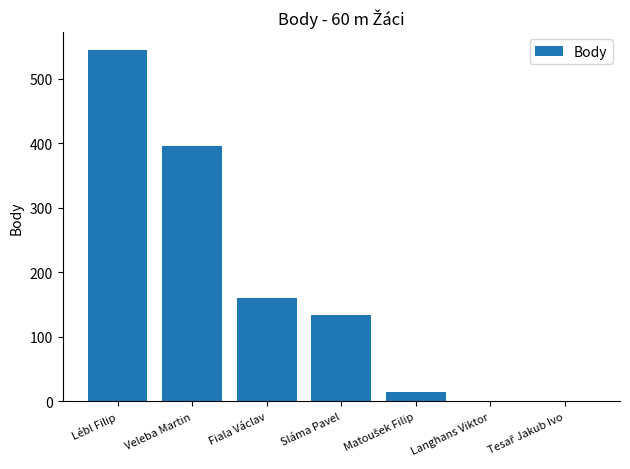

What is the sum of the values at Fiala Václav and Langhans Viktor?

161